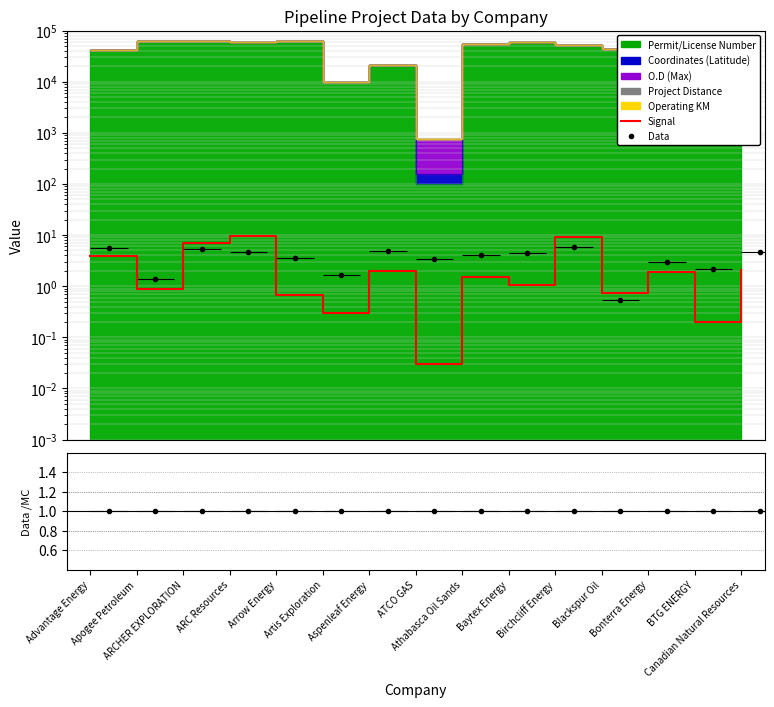

True or false: the data has more than 1 interior local peaks.

True